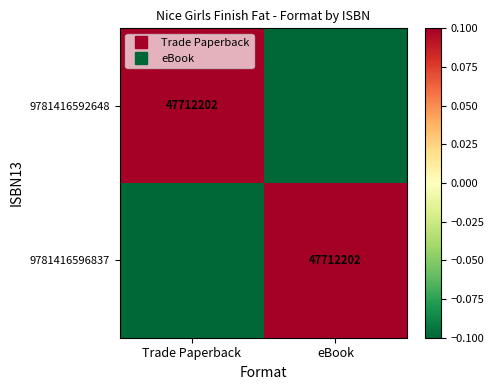

True or false: 9781416592648 has a value of -0.1 at eBook.

True